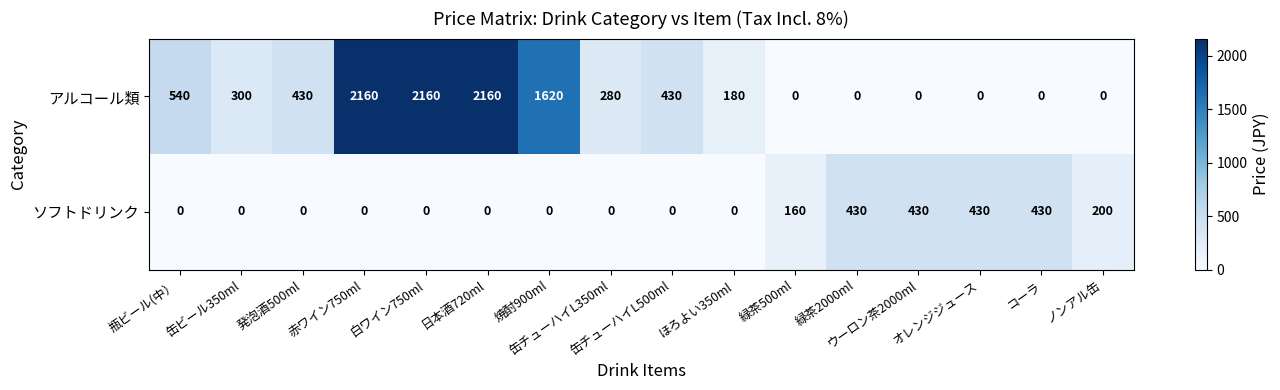

At how many categories does at least one series exceed 877?

4